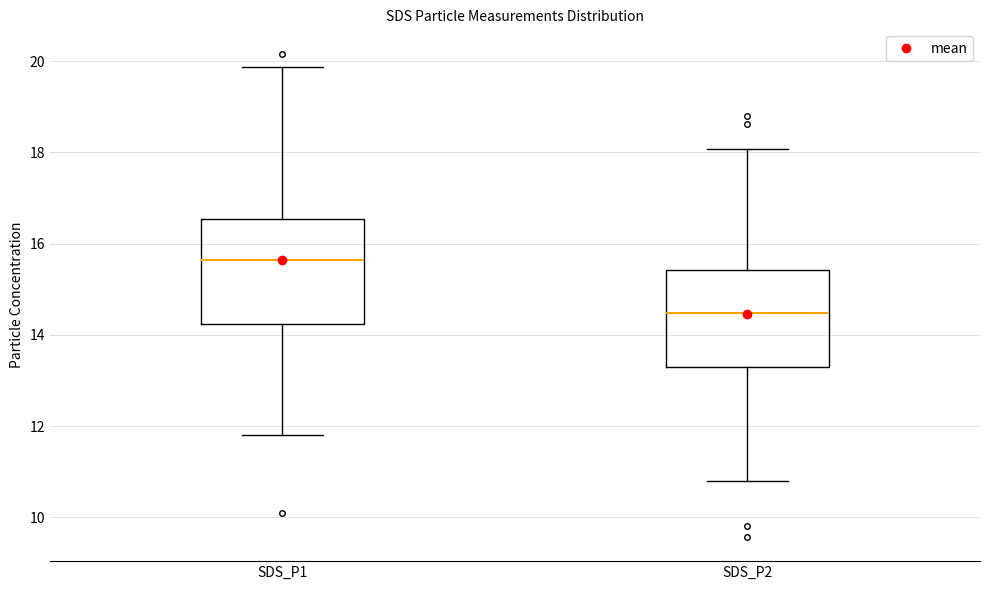

Reading left to right, transcribe this box plot: for each box, give where its median line is, the range the box spans, and where its two whiskers end, as read against the y-axis. The values are not printed on the chart, so give them approximately, as read against the axis.

SDS_P1: median 15.6, box 14.2 to 16.6, whiskers 11.8 to 19.8
SDS_P2: median 14.4, box 13.2 to 15.4, whiskers 10.8 to 18.0